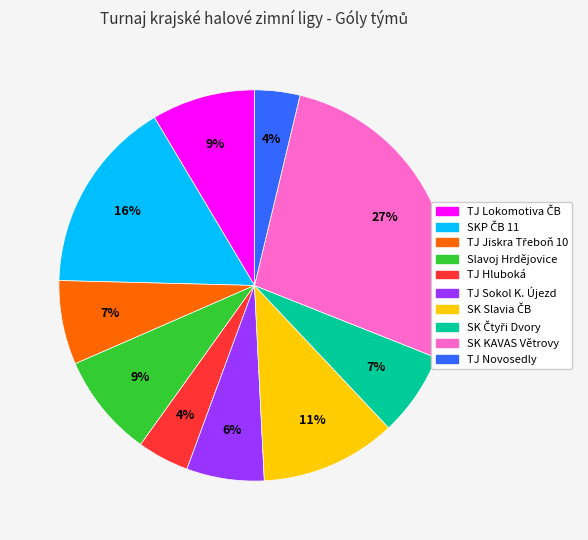

Does SK KAVAS Větrovy represent more than half of the total?

No